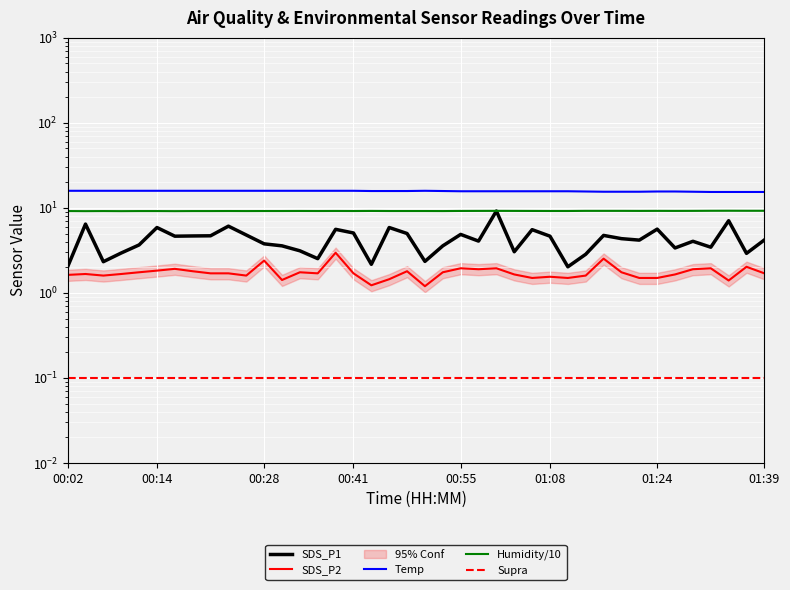

What is the total value across all series at 25?

29.7